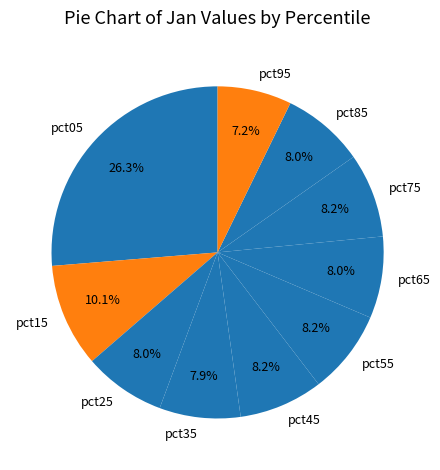

Is there any slice that represents more than half of the pie?

No